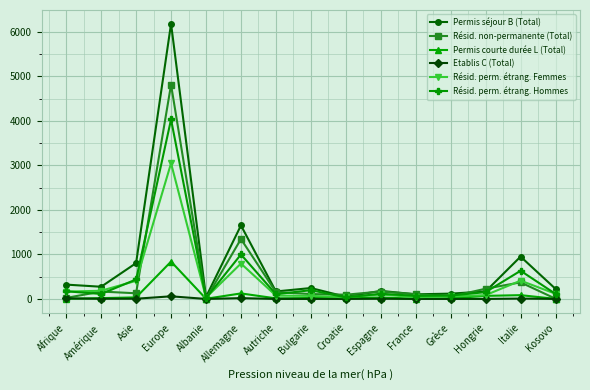

At Europe, list the series in order from largest to smallest.

Permis séjour B (Total), Résid. non-permanente (Total), Résid. perm. étrang. Hommes, Résid. perm. étrang. Femmes, Permis courte durée L (Total), Etablis C (Total)